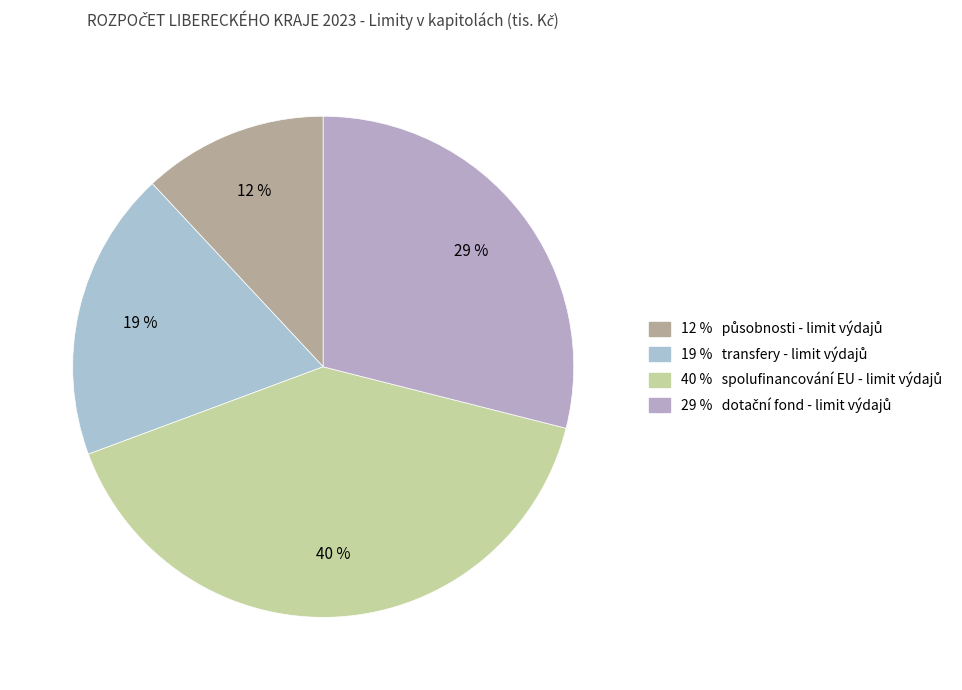

Does any single category account for the majority?

No